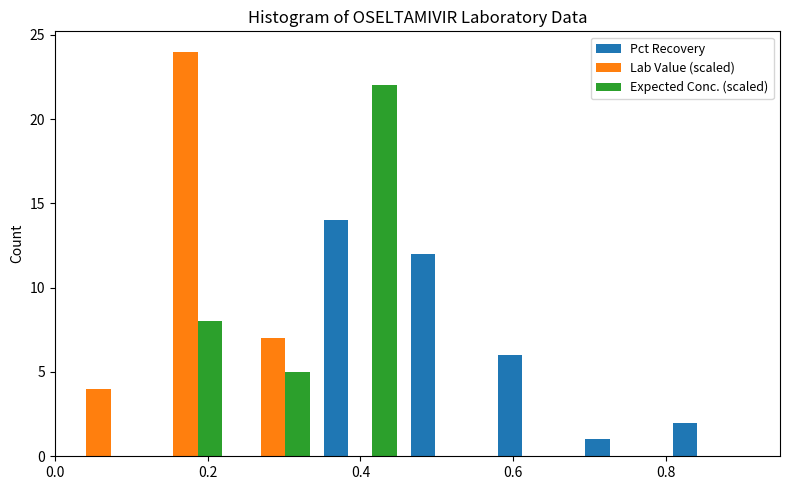

What is the height of the Lab Value (scaled) bar covering 0.12 to 0.22 on the x-axis? Neither the bar edges nor the heights are printed on the chart, so give them approximately, as read against the axes.

24